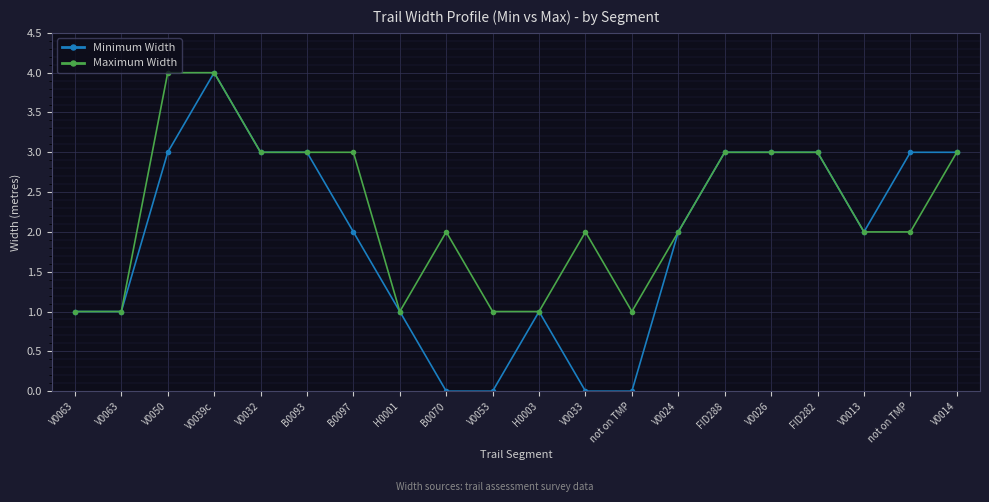

At how many categories does at least one series exceed 1?

14